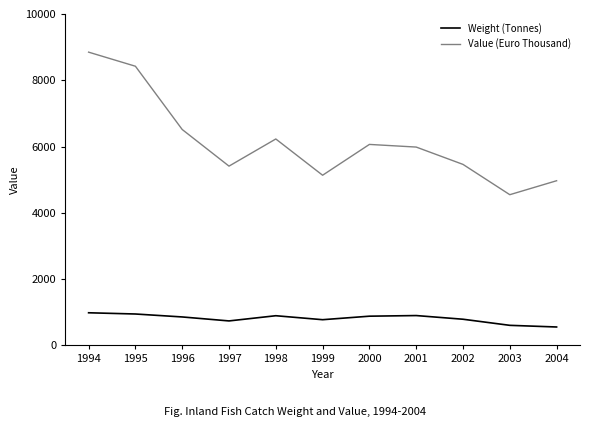

Rank the series by their average value, from lowest to highest.

Weight (Tonnes), Value (Euro Thousand)